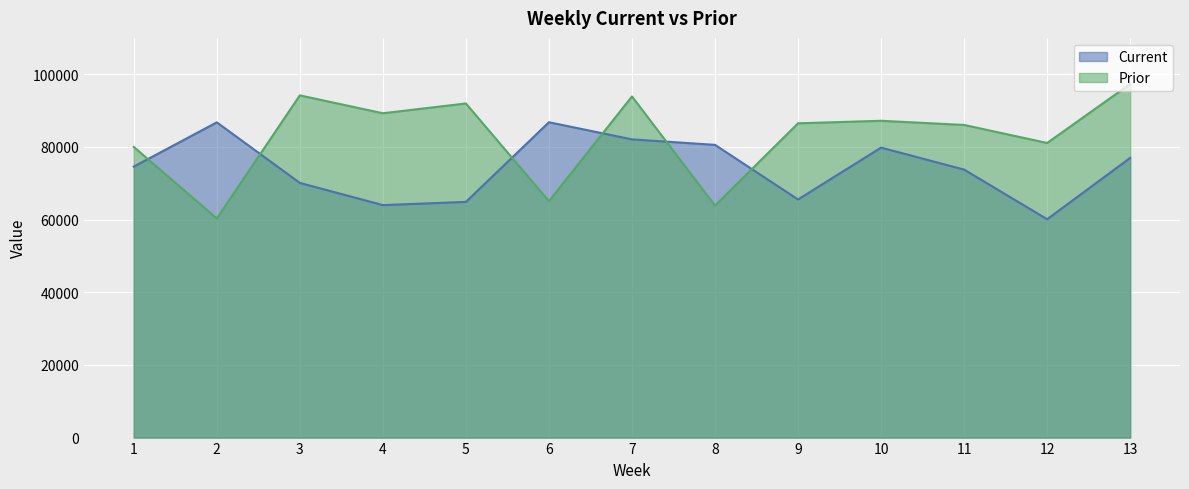

How many lines are shown in the chart?

2